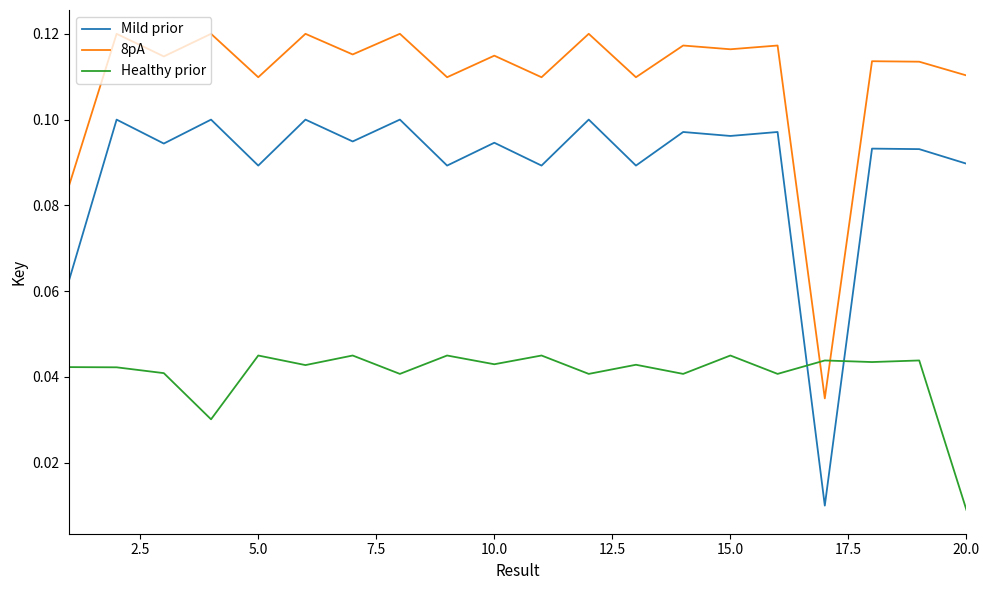

Which series has the largest total across all categories?

8pA